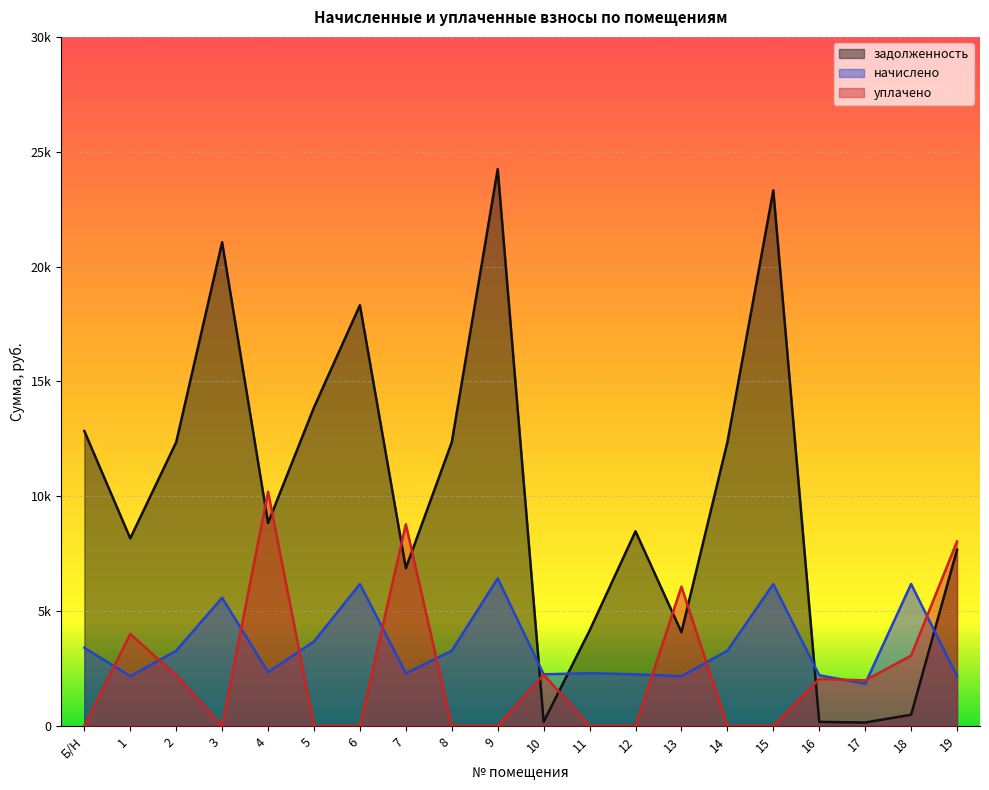

The value of уплачено at 3 is 0.0. True or false?

True